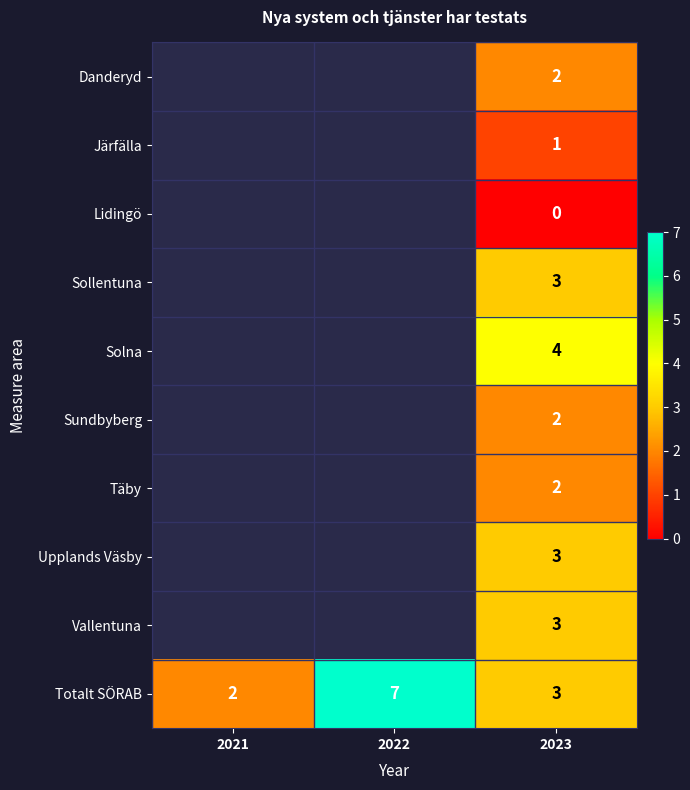

At which label does Totalt SÖRAB first exceed 3?

2022